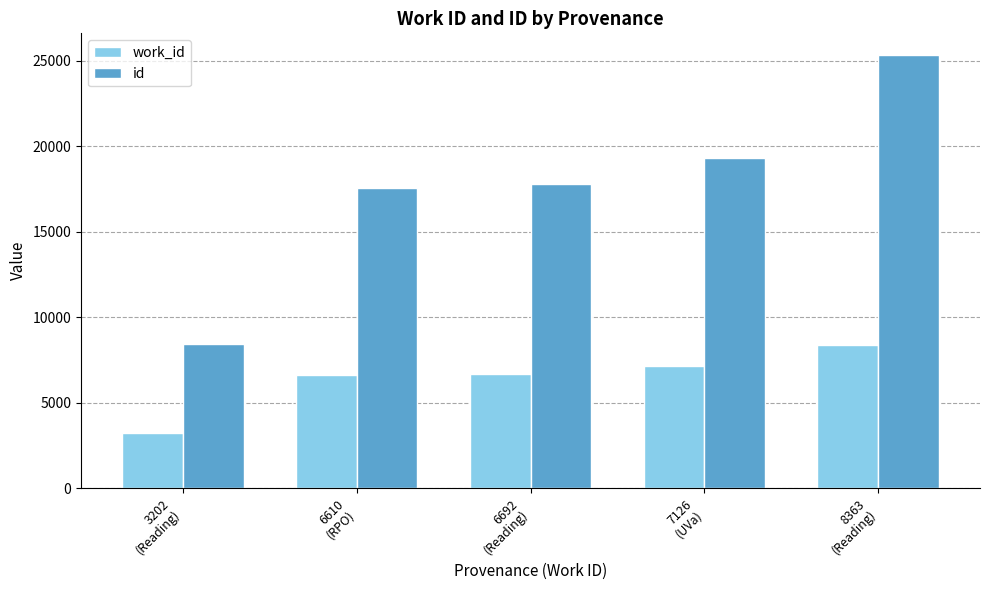

How many bars are there in total?

10